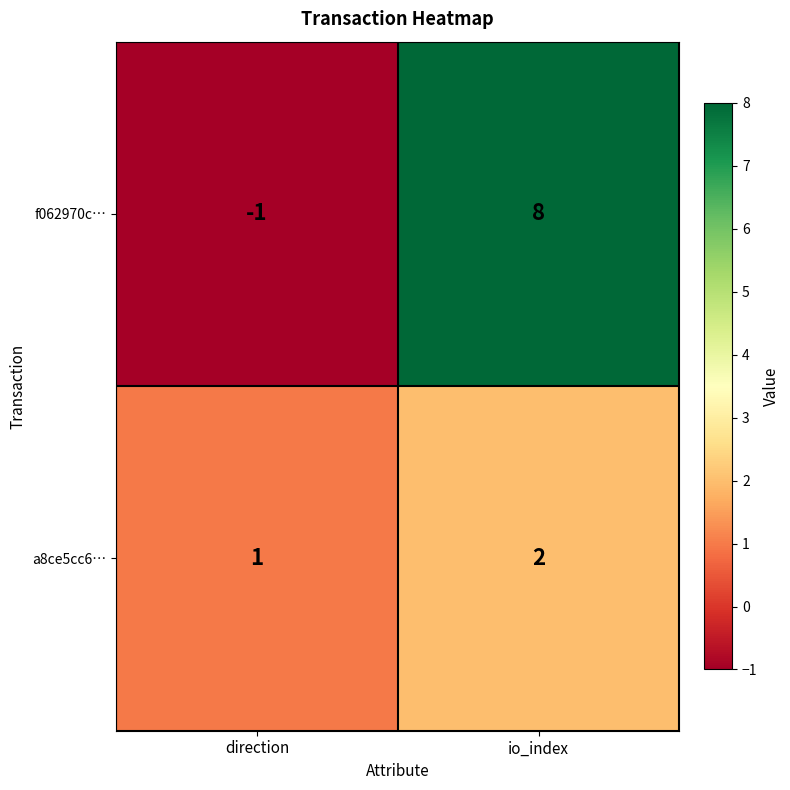

List the series in order of their peak value, highest first.

f062970c…, a8ce5cc6…